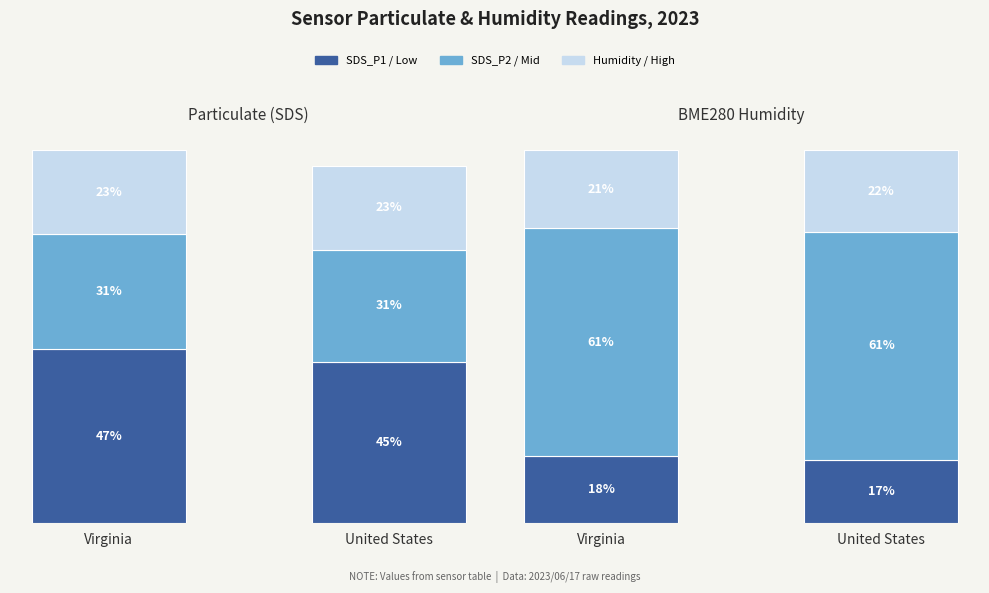

How many bars are there in each group?

6